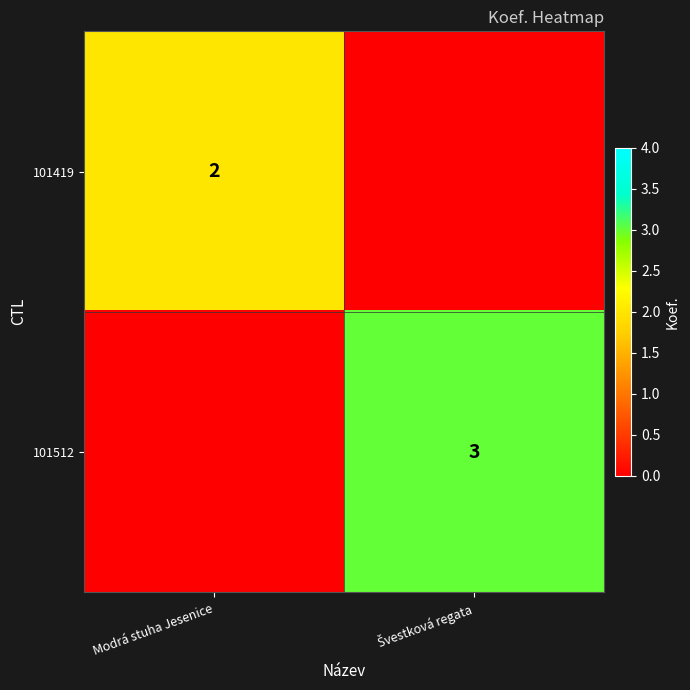

The value of 101419 at Modrá stuha Jesenice is 1. True or false?

False